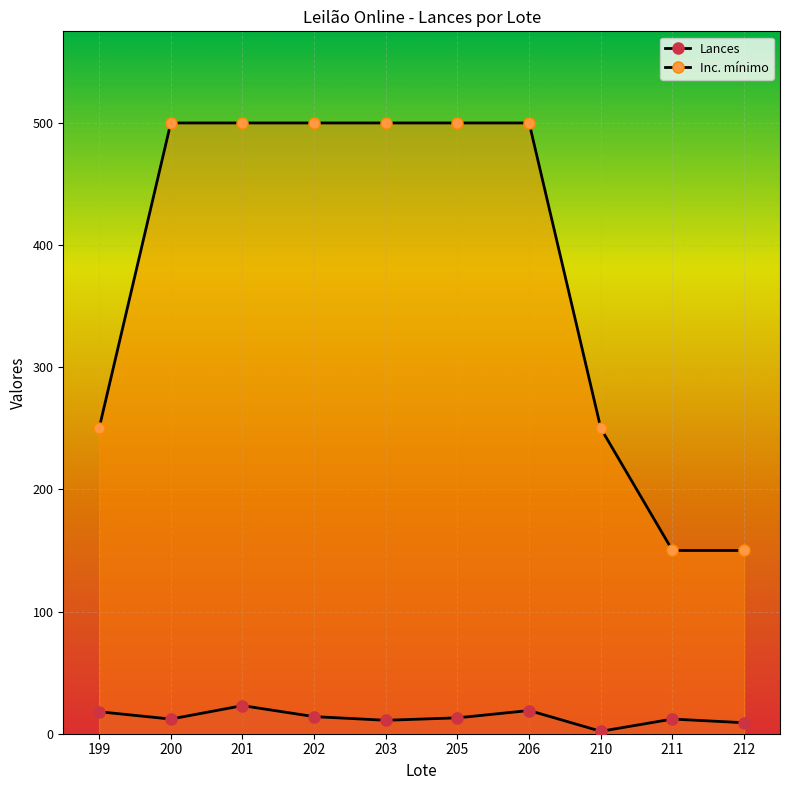

True or false: Inc. mínimo has more than 1 points higher than both neighbors.

False